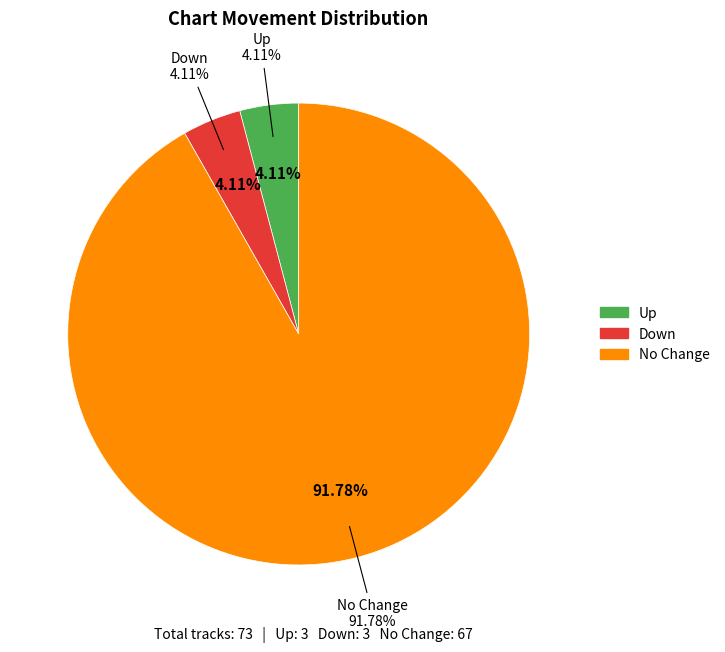

To the nearest percent, what is the combined percentage of - and up?

96%